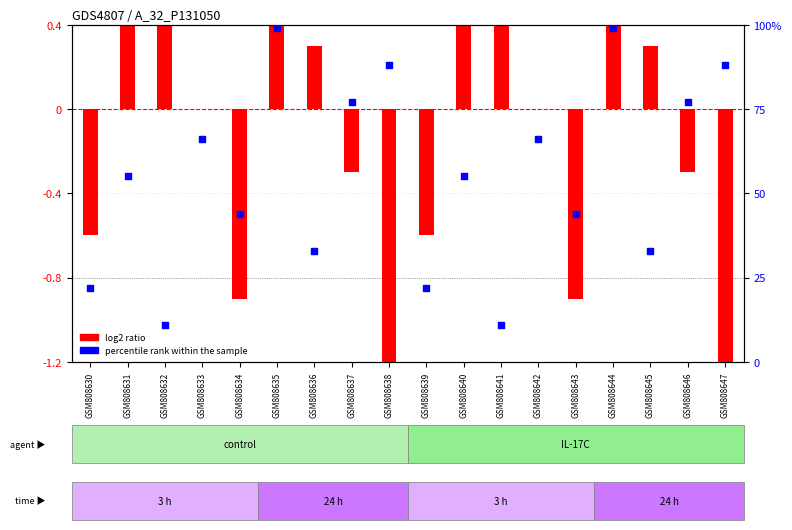

At how many categories does at least one series exceed 57?

8